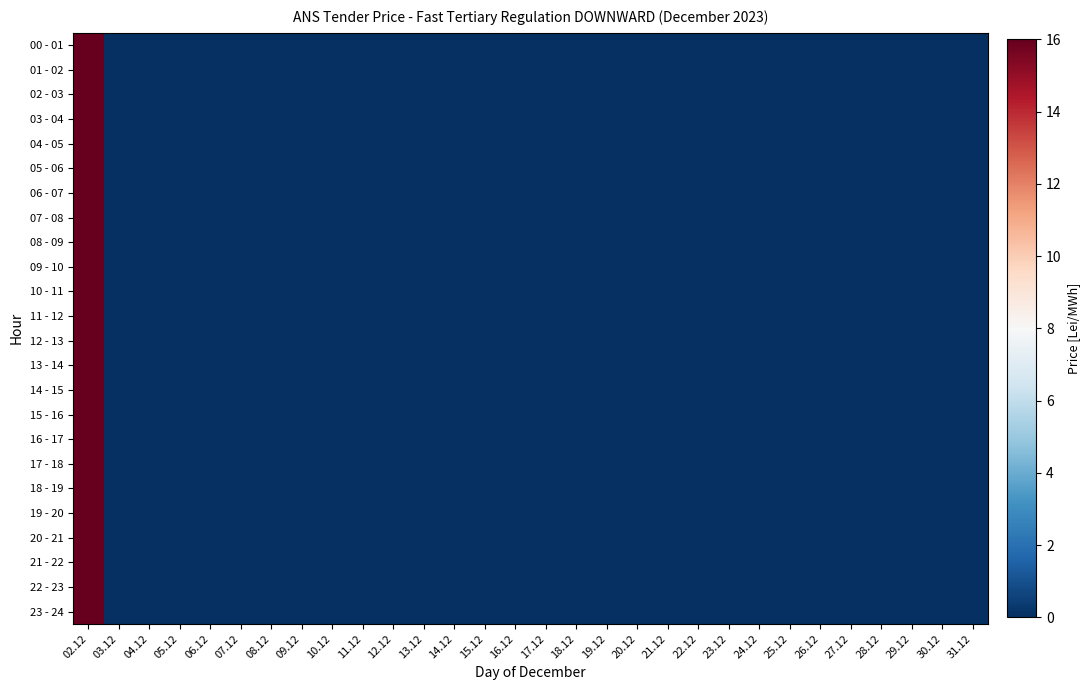

At 14.12, list the series in order from largest to smallest.

00 - 01, 01 - 02, 02 - 03, 03 - 04, 04 - 05, 05 - 06, 06 - 07, 07 - 08, 08 - 09, 09 - 10, 10 - 11, 11 - 12, 12 - 13, 13 - 14, 14 - 15, 15 - 16, 16 - 17, 17 - 18, 18 - 19, 19 - 20, 20 - 21, 21 - 22, 22 - 23, 23 - 24